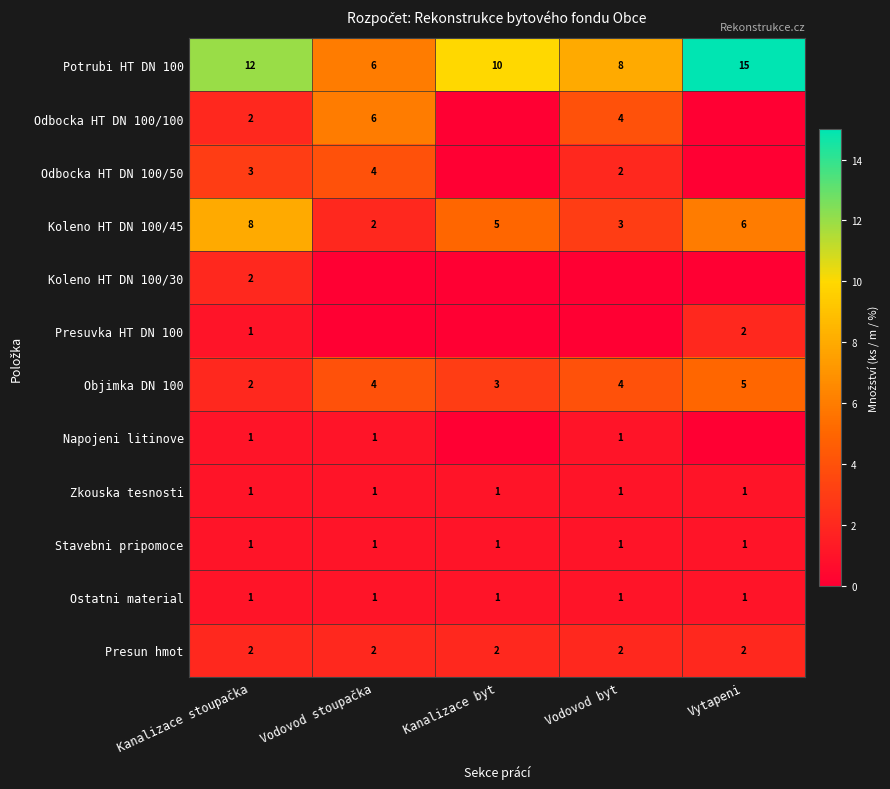

Is it true that Ostatni material equals 1 at Vytapeni?

True